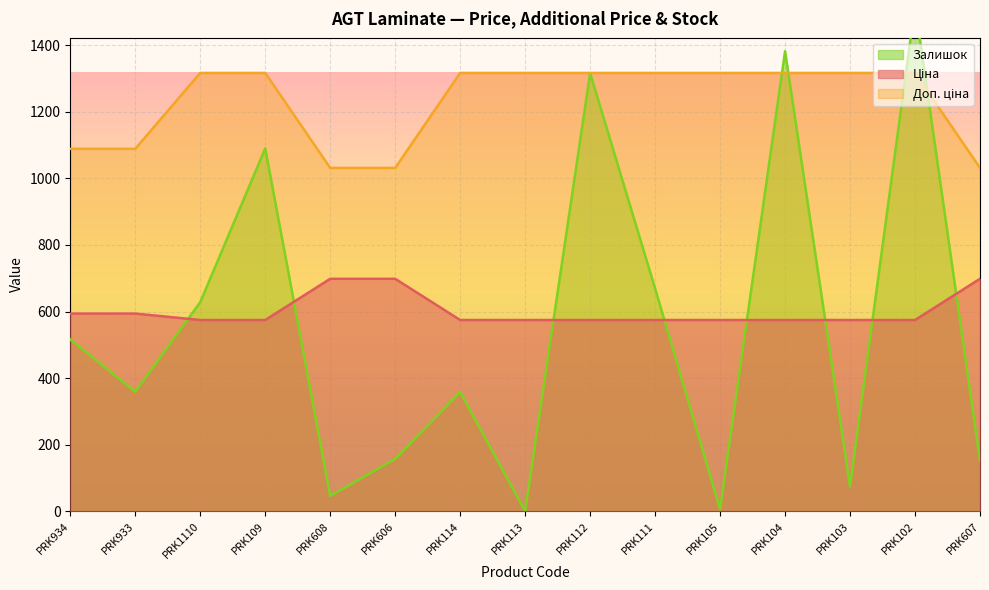

How many data points in Доп. ціна are above 1316?

10